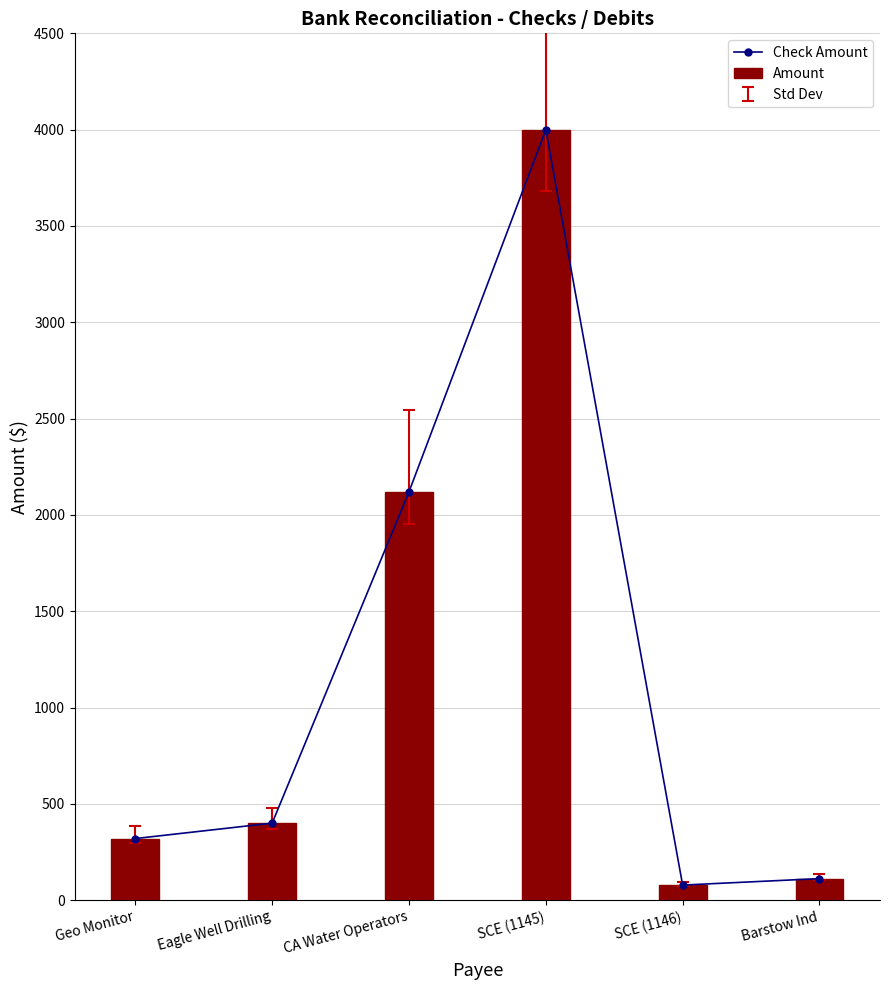

True or false: Amount has a value of 524.7 at Eagle Well Drilling.

False